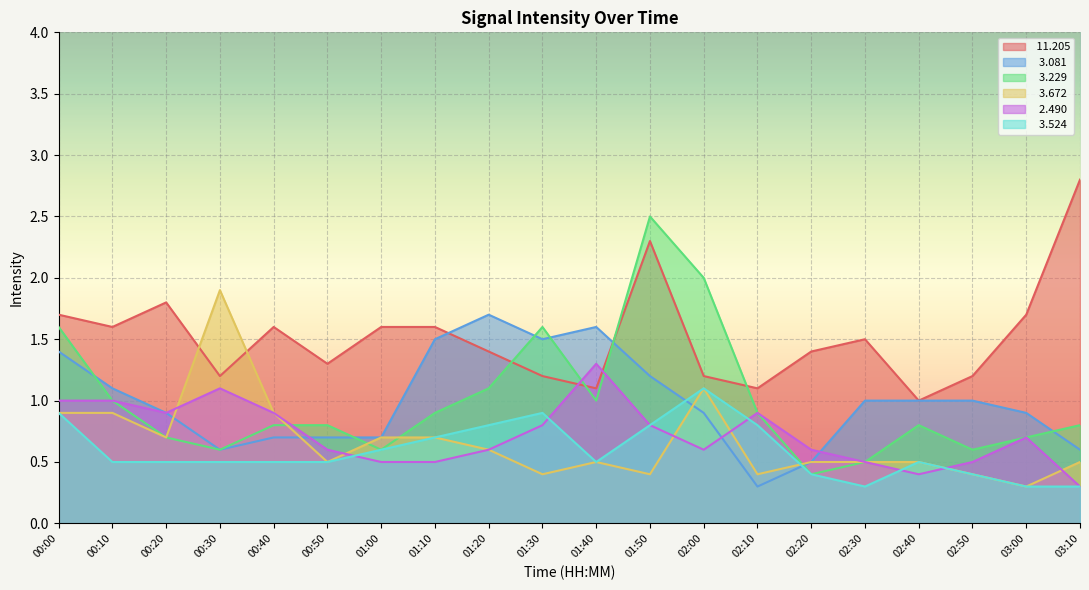

Where does the   3.081 series first go above 1?

00:00